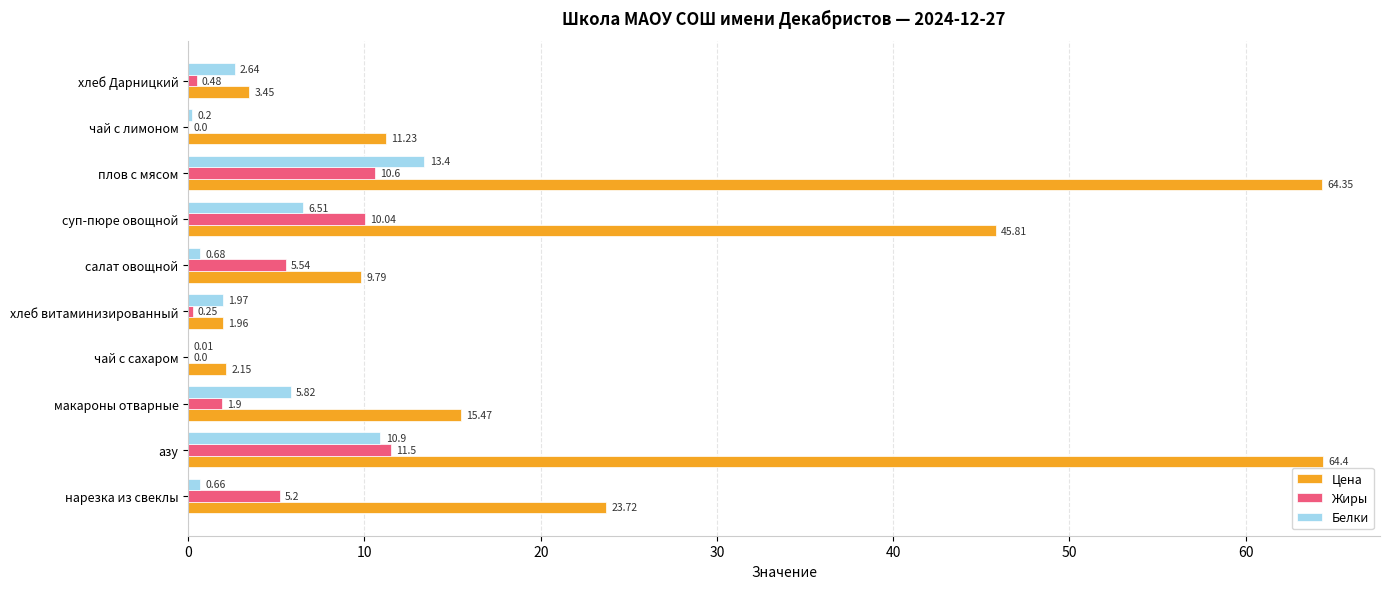

Which series changed the most between нарезка из свеклы and макароны отварные?

Цена